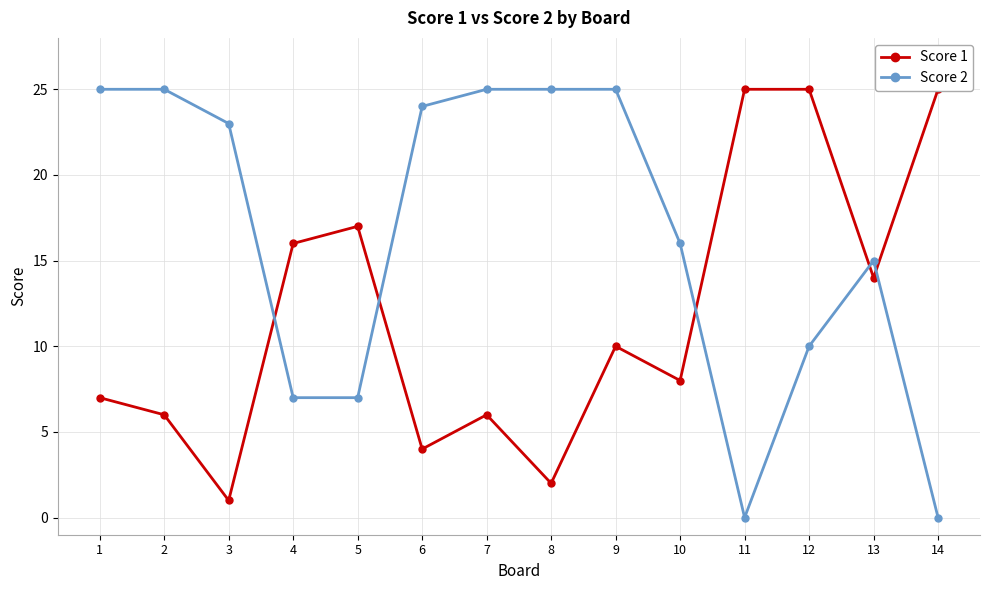

Which series has the largest total across all categories?

Score 2